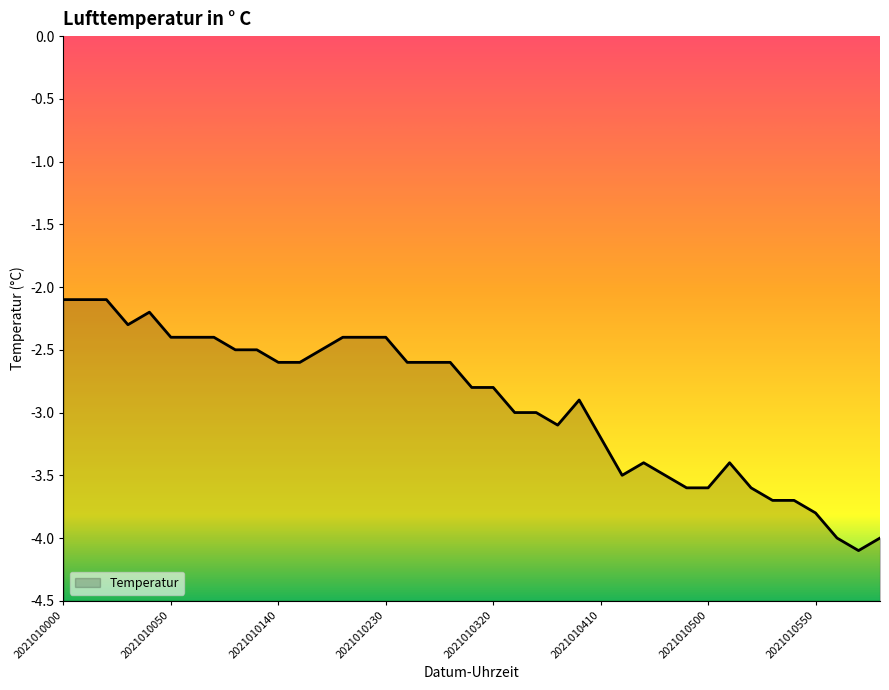

How many distinct data groups are displayed?

1